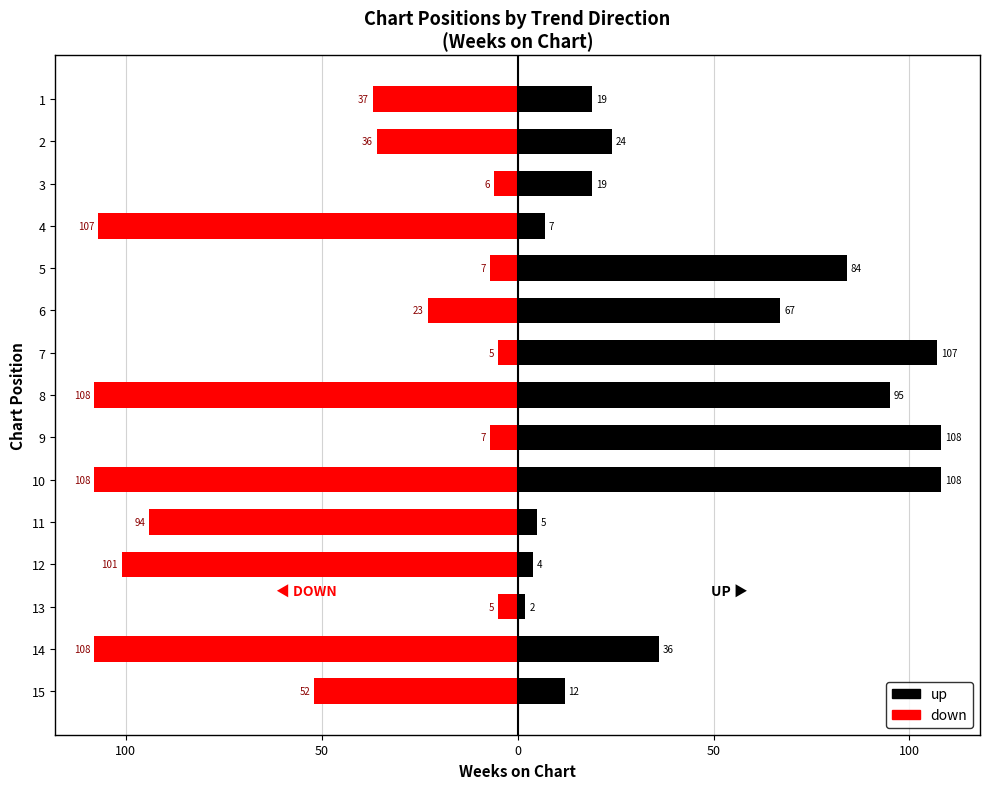

What are all the series names shown in the legend?

up, down